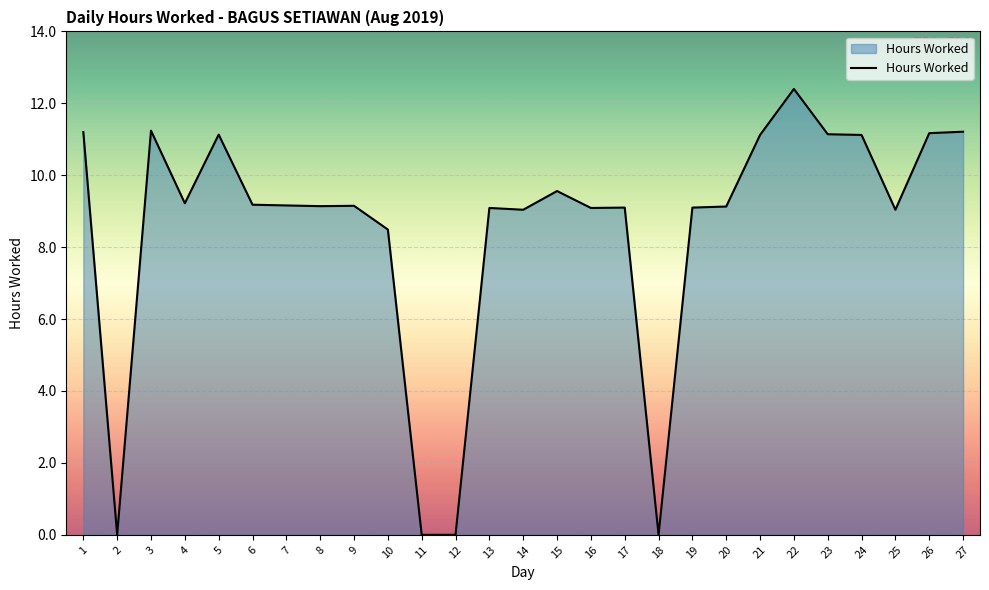

The chart shows a value of 9.1 at 19. True or false?

True